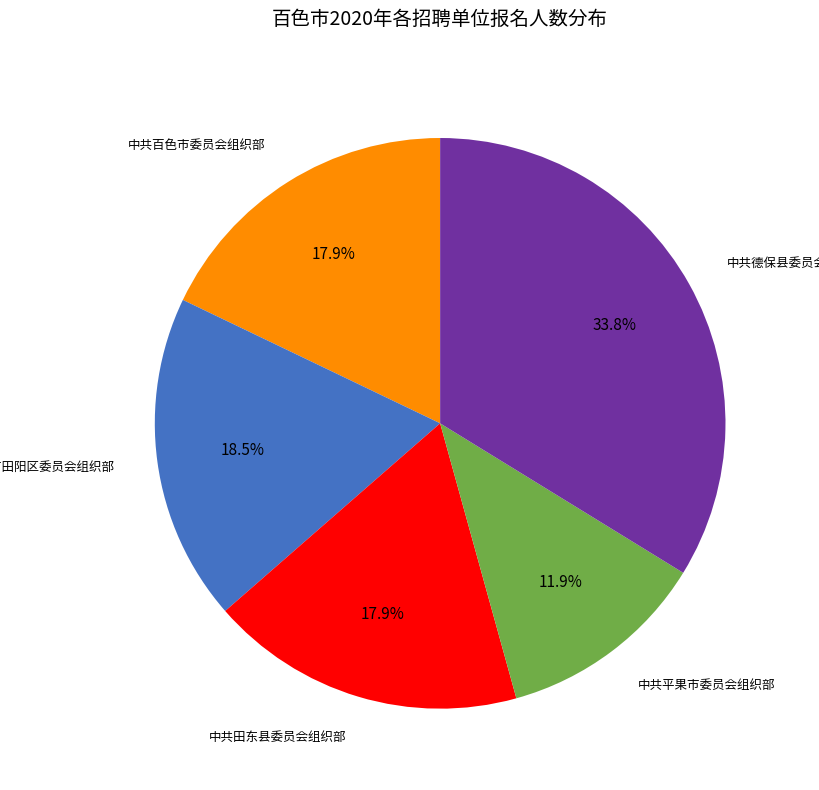

To the nearest percent, what is the average slice percentage?

20%